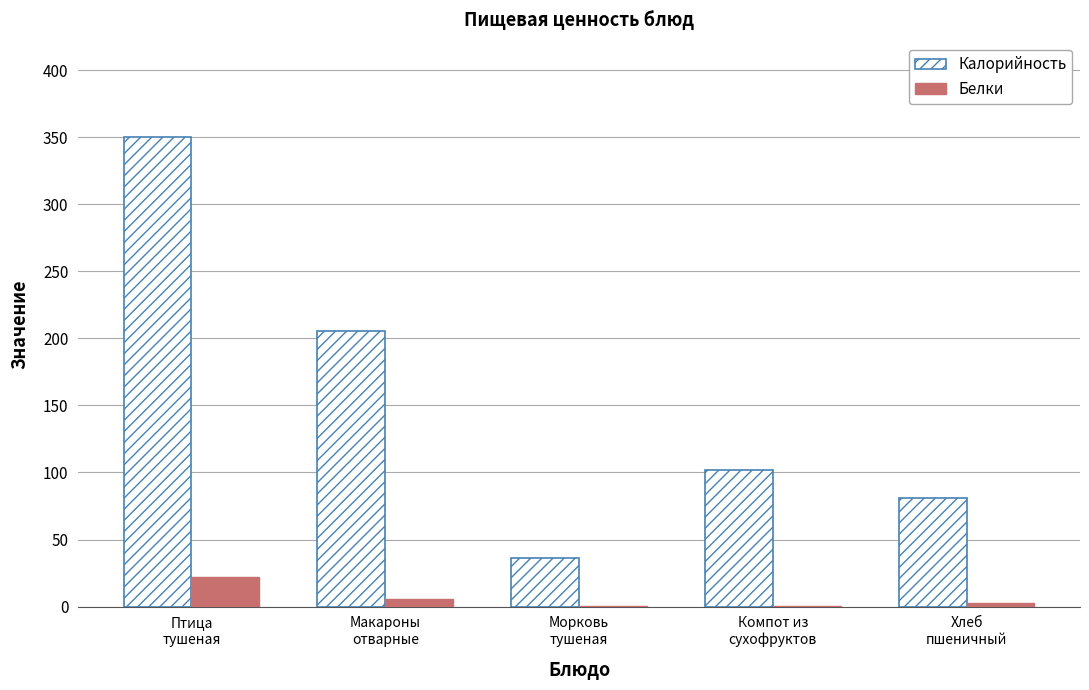

What is the sum of all Белки values?

31.5